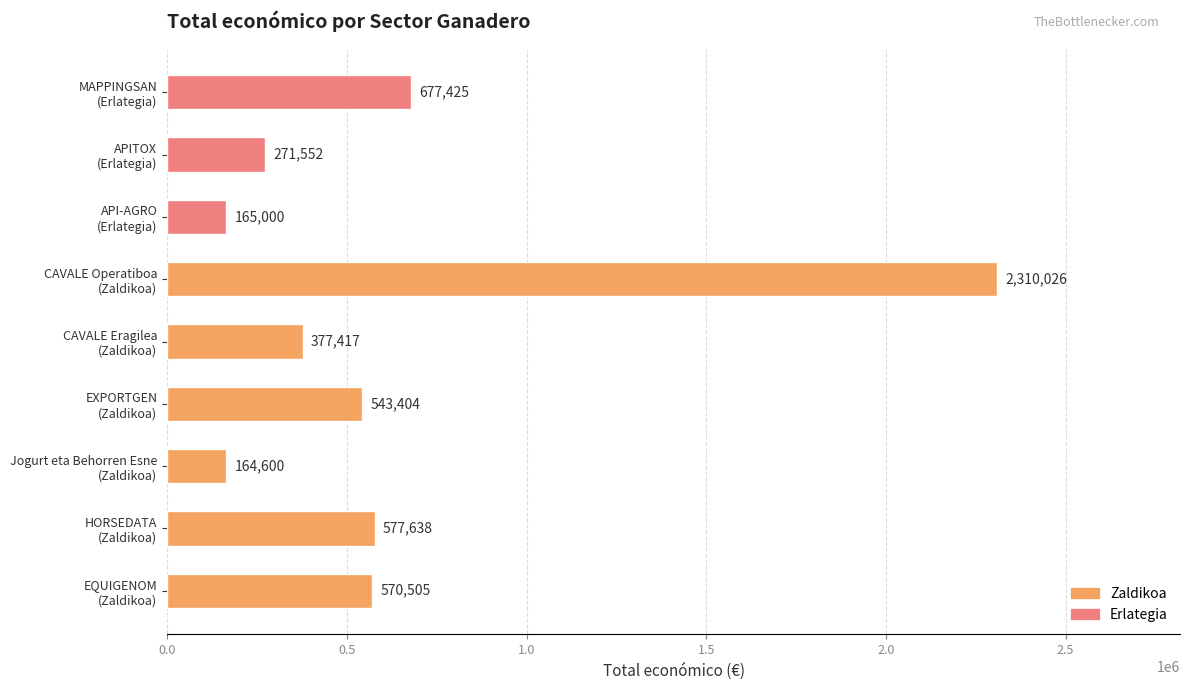

How many categories are shown in the chart?

9